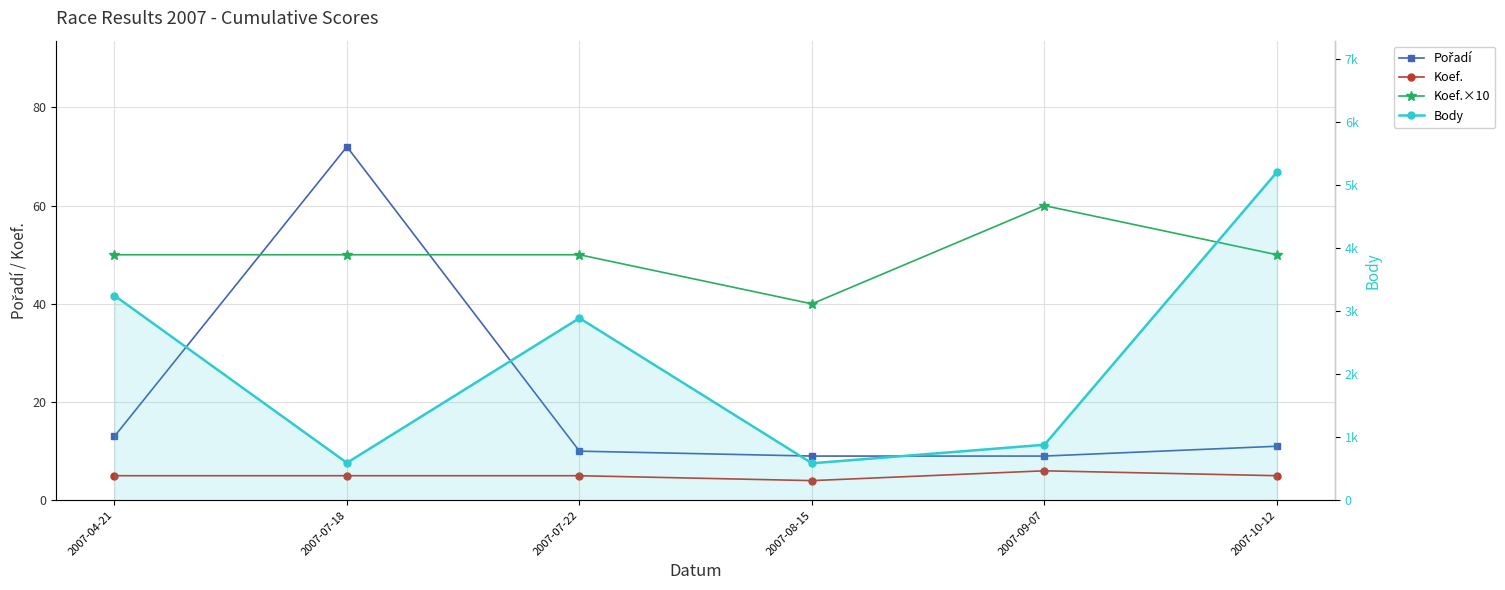

What is the greatest value displayed?

5210